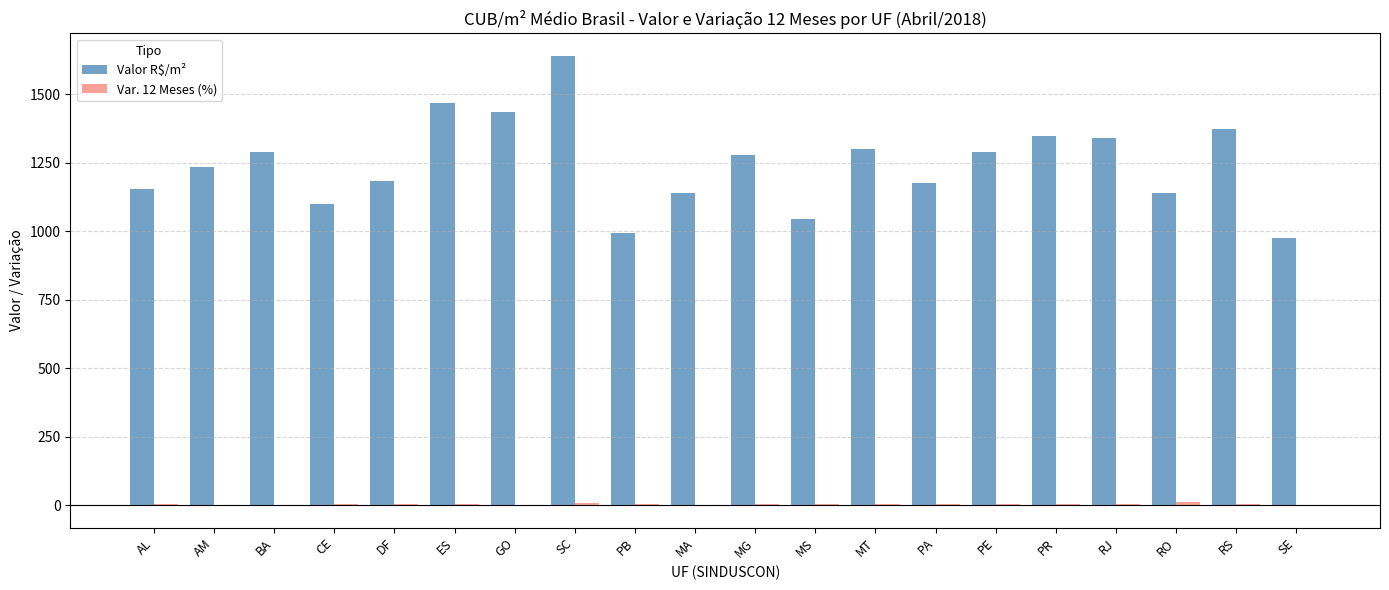

Which label corresponds to the largest value in the chart?

SC